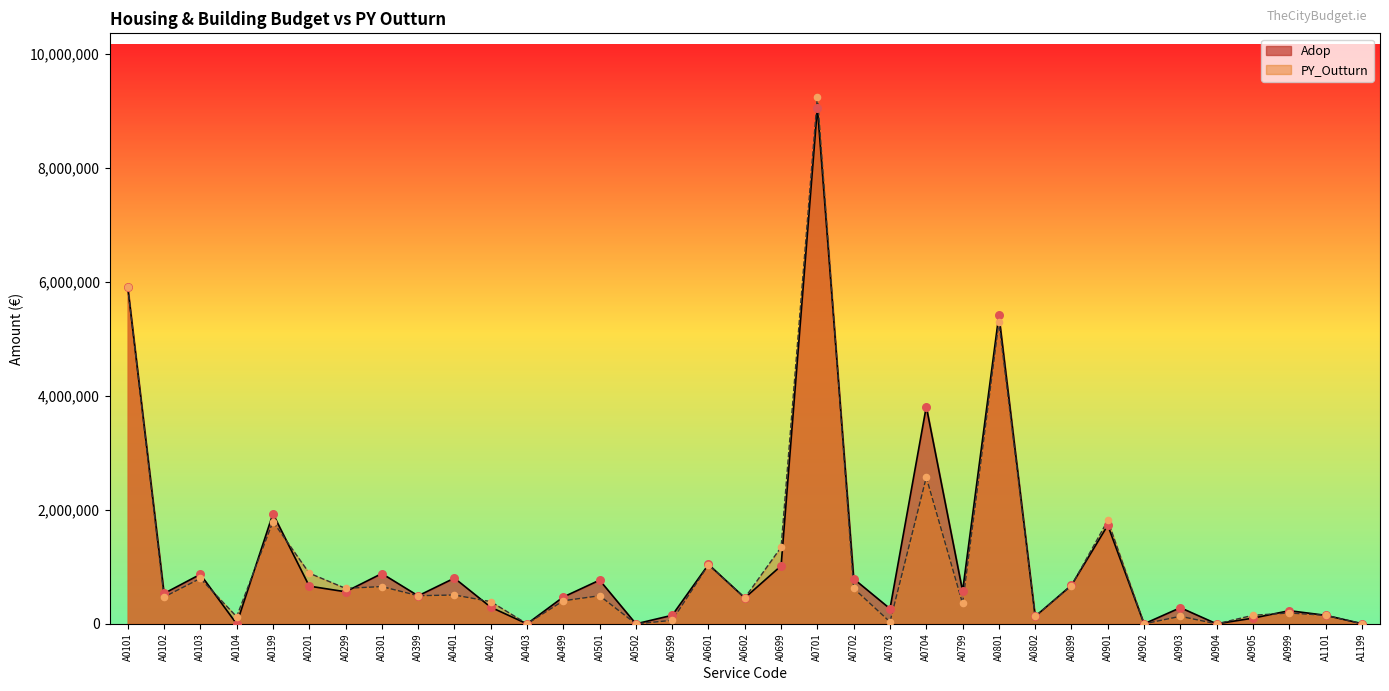

Which series contains the highest Y value?

PY_Outturn